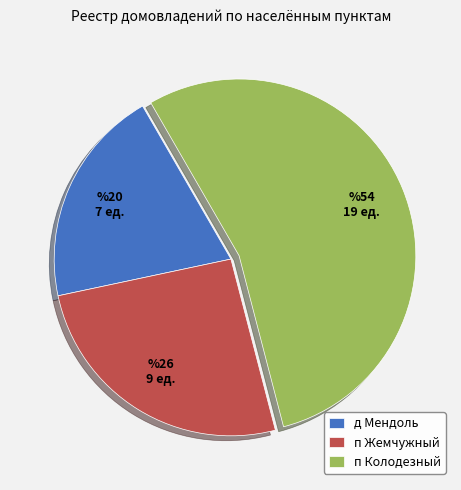

How many segments does this pie chart have?

3